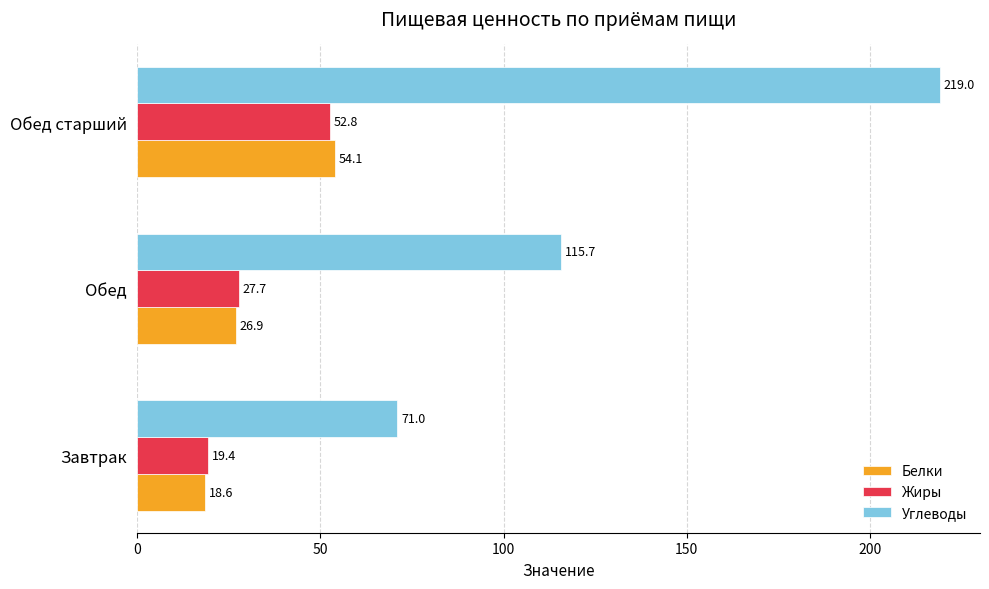

Which series has the largest range (max minus min)?

Углеводы